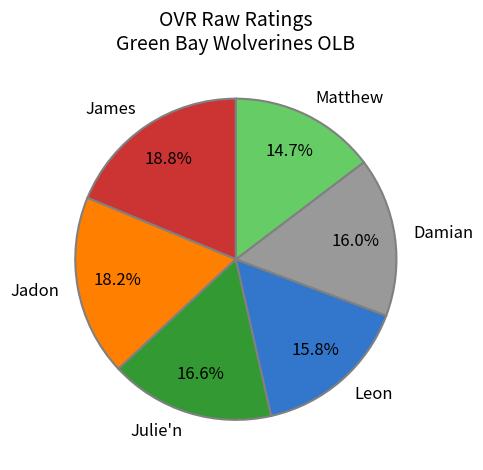

What is the largest slice in the pie chart?

James